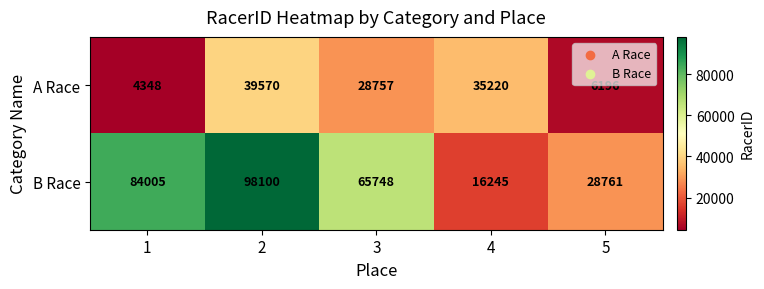

Which category has the lowest value across all series?

1